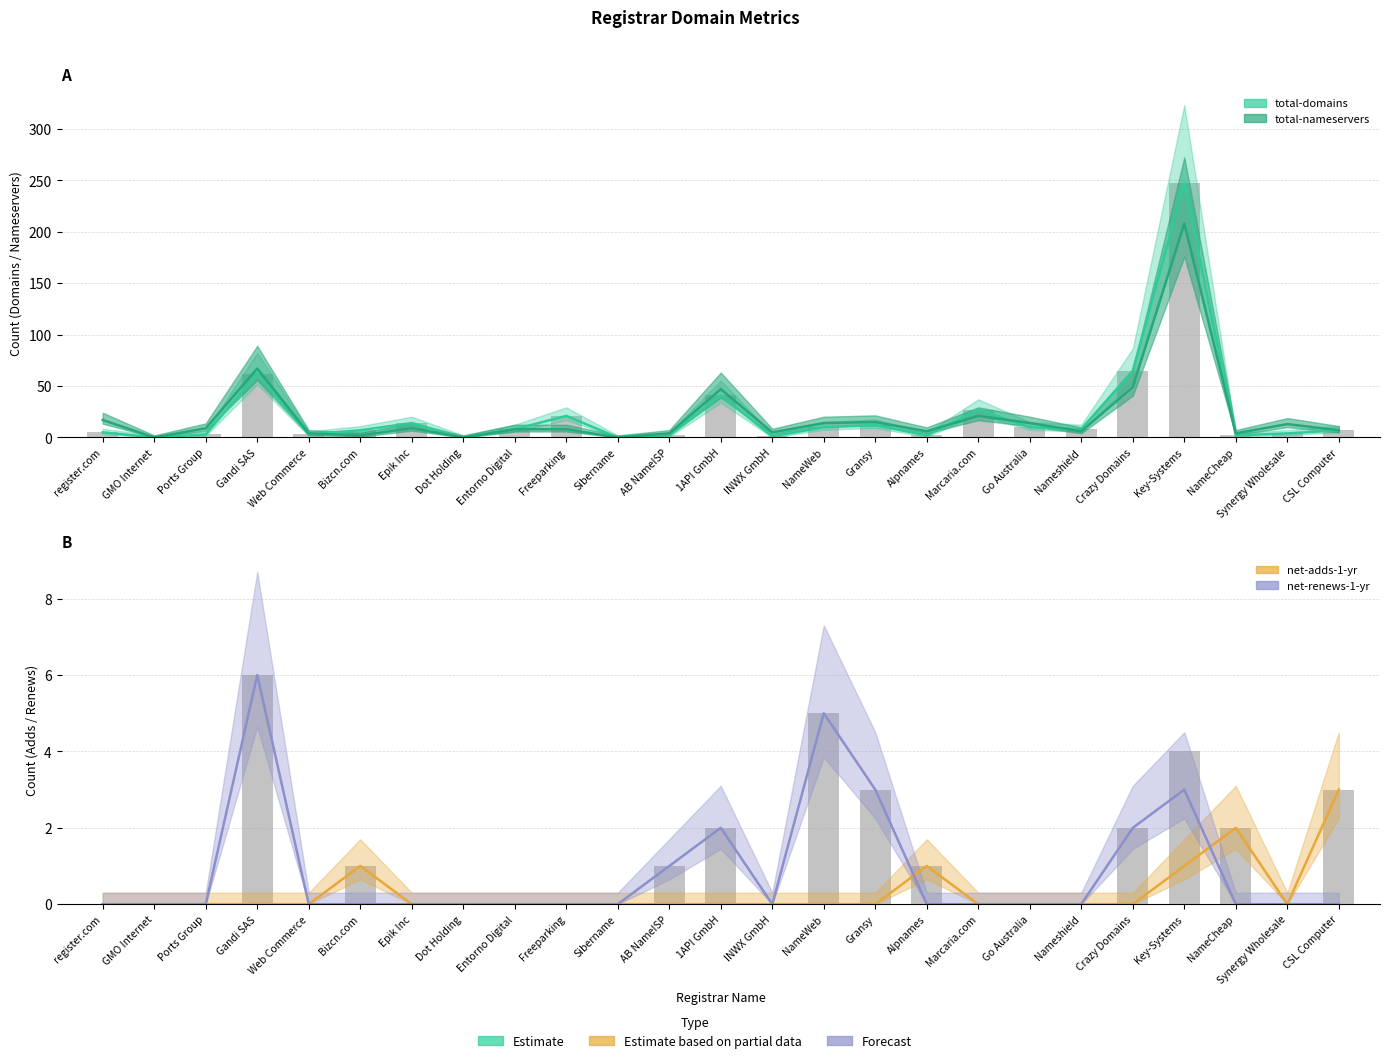

Does the chart contain stacked bars?

No